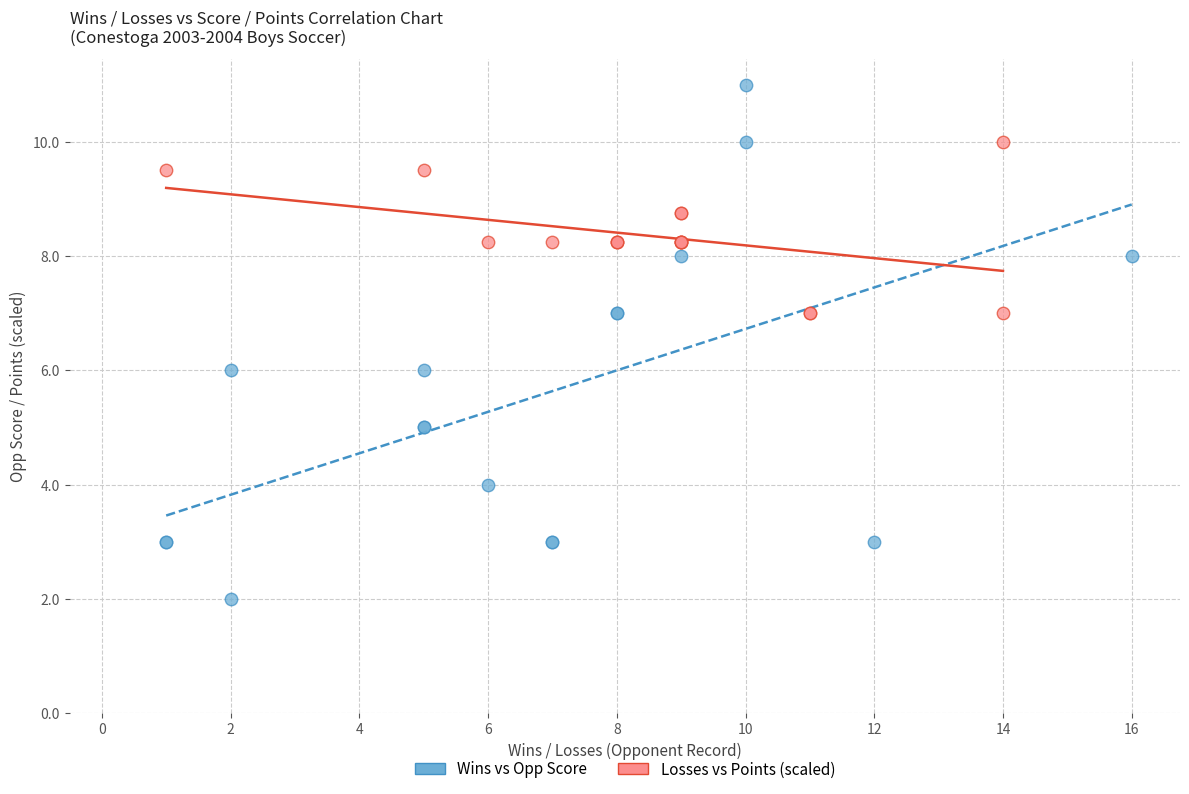

What are all the series names shown in the legend?

Wins vs Opp Score, Losses vs Points (scaled)